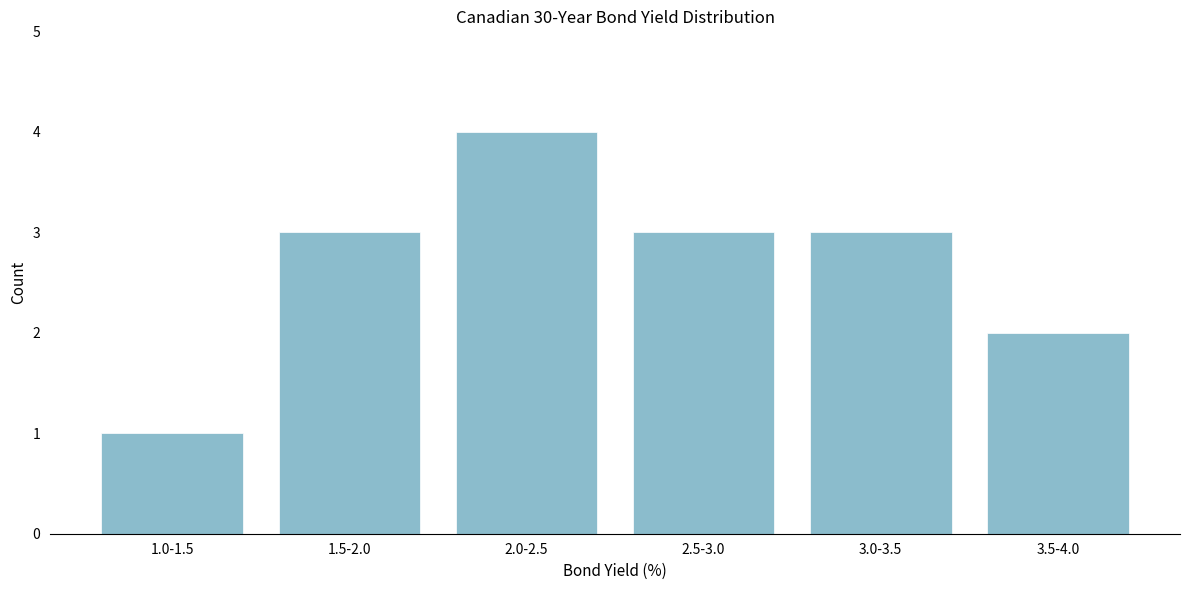

Reading left to right, extract all data points from this chart.

1	3	4	3	3	2